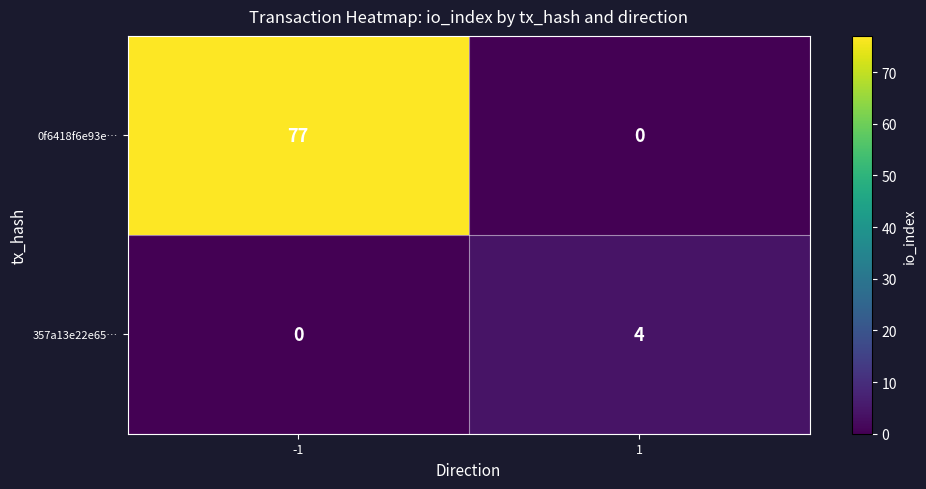

At -1, list the series in order from largest to smallest.

0f6418f6e93e…, 357a13e22e65…